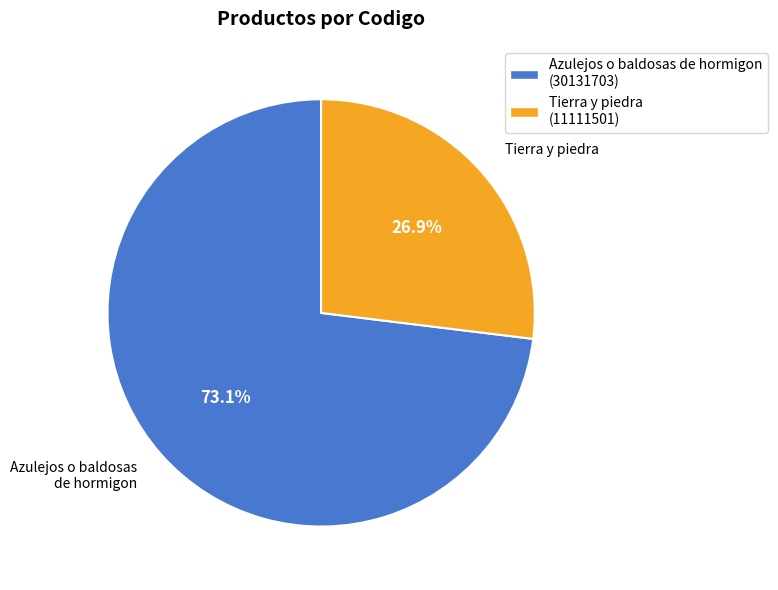

How many segments does this pie chart have?

2